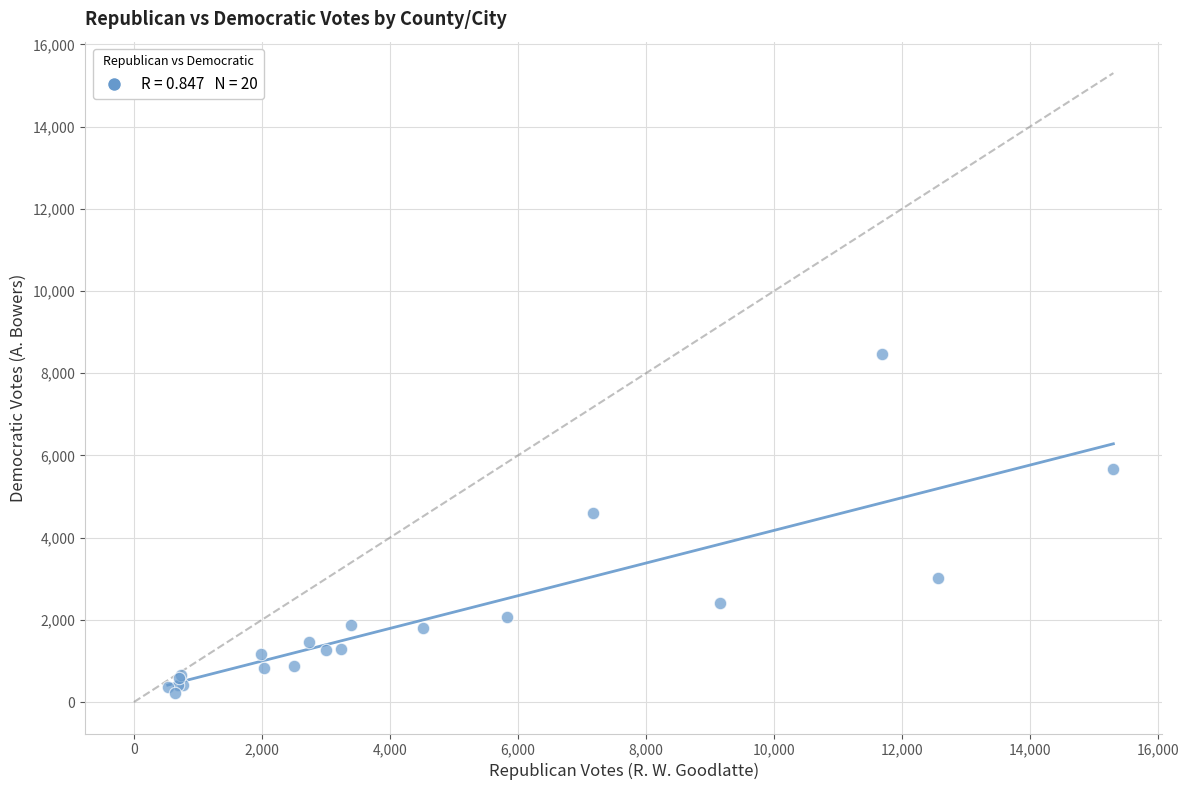

What Y value in the scatter plot is closest to 4342?

4593